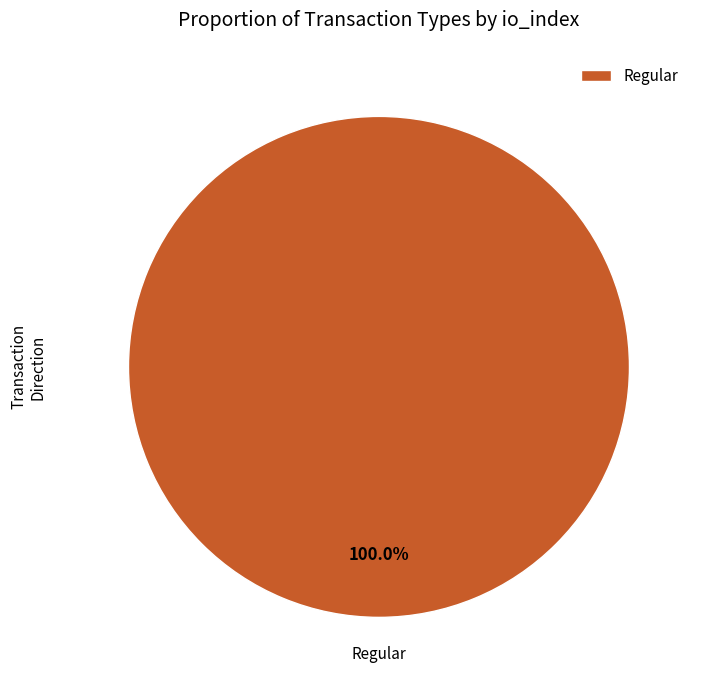

Rank the categories by value from lowest to highest.

Regular